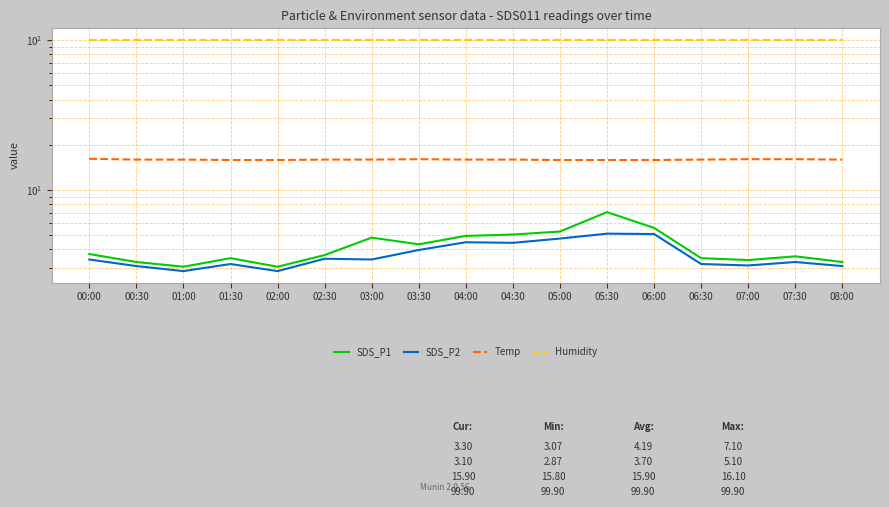

Which series has the largest range (max minus min)?

SDS_P1